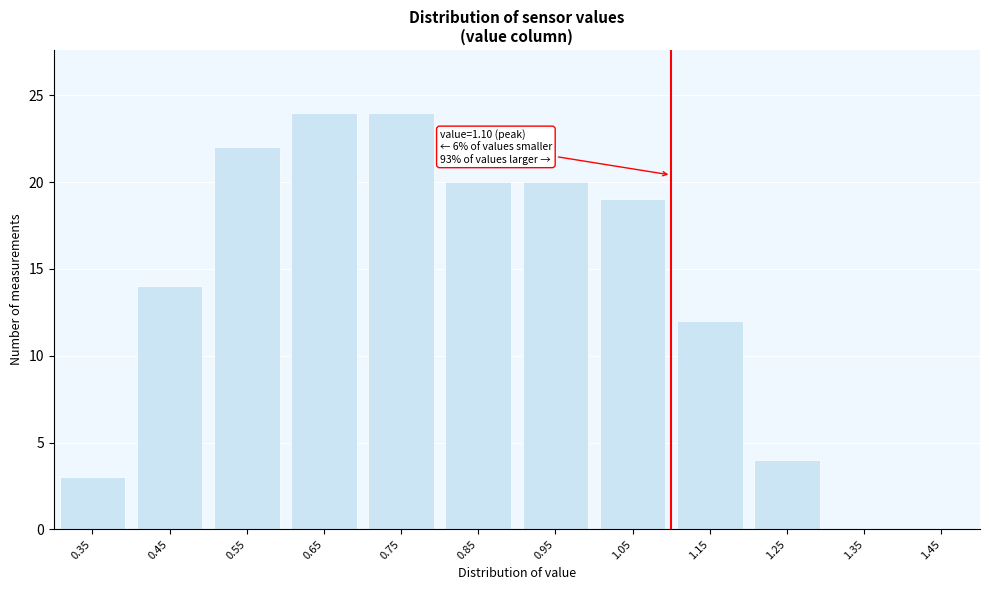

What is the greatest value displayed?

24